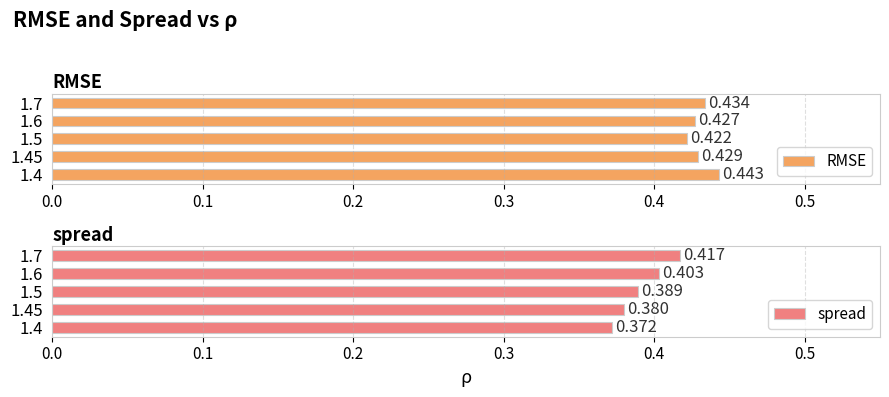

What is the total value across all series at 1.45?

0.8